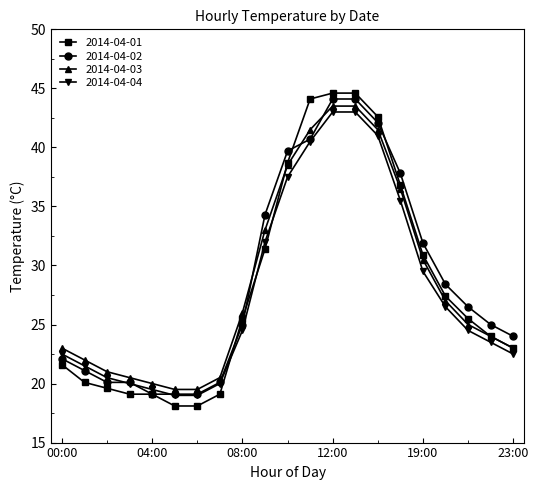

What is the maximum value shown in the chart?

44.6